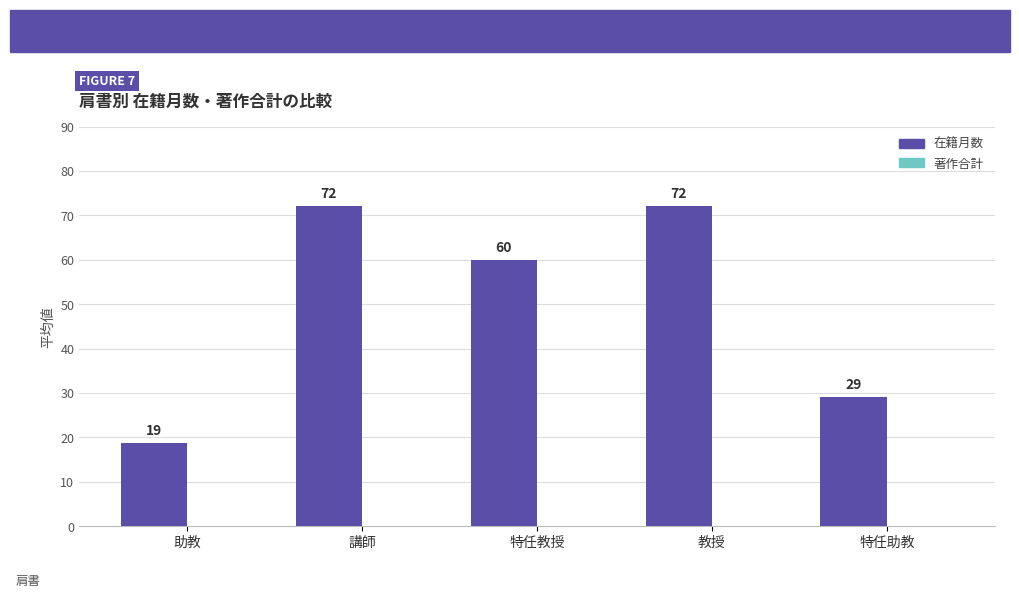

Where is the data nearest to the value 45?

特任教授